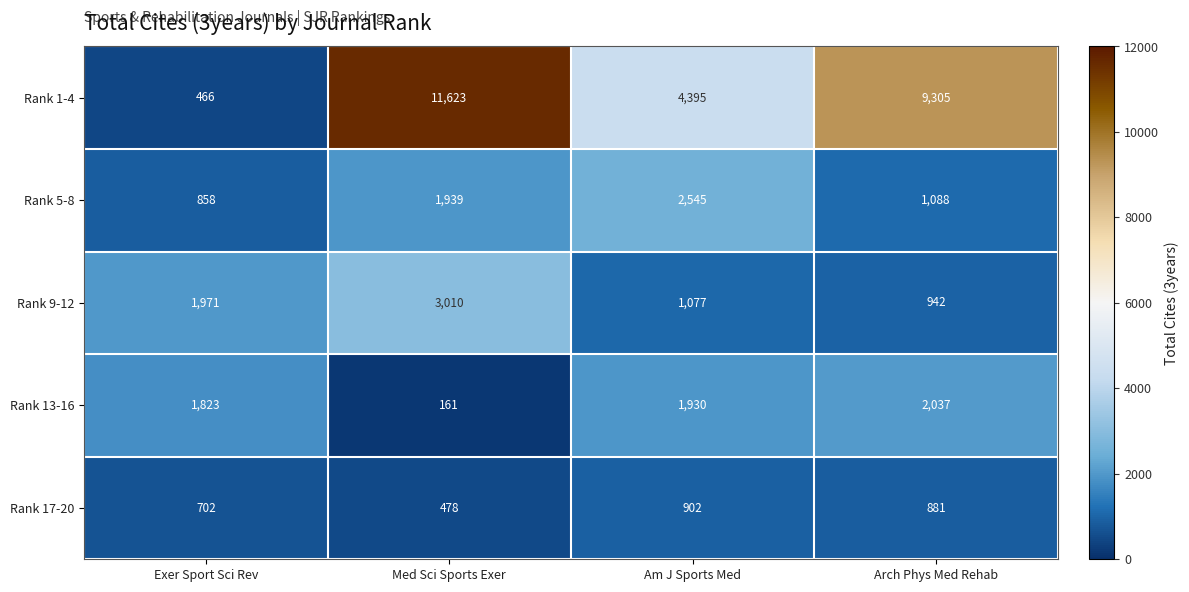

Reading left to right, transcribe all the data shown in this chart.

Rank 1-4: 466	11623	4395	9305
Rank 5-8: 858	1939	2545	1088
Rank 9-12: 1971	3010	1077	942
Rank 13-16: 1823	161	1930	2037
Rank 17-20: 702	478	902	881